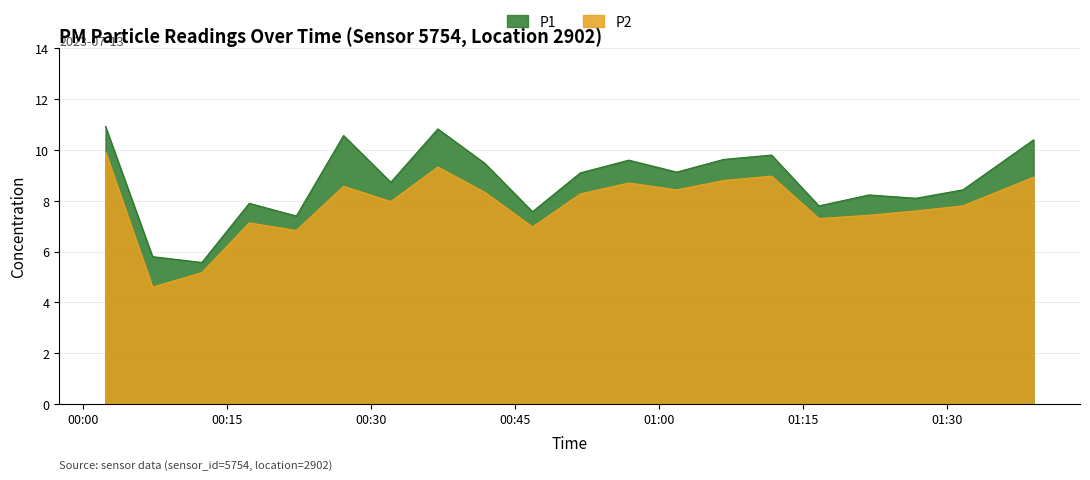

How many values in the P1 series exceed 9?

10